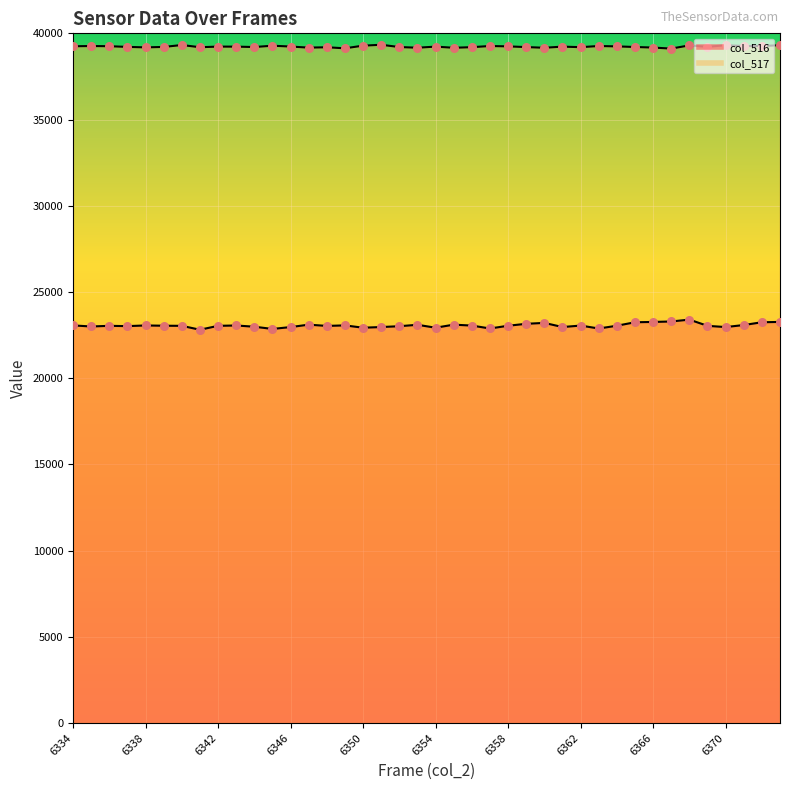

At how many categories does at least one series exceed 28243?

40